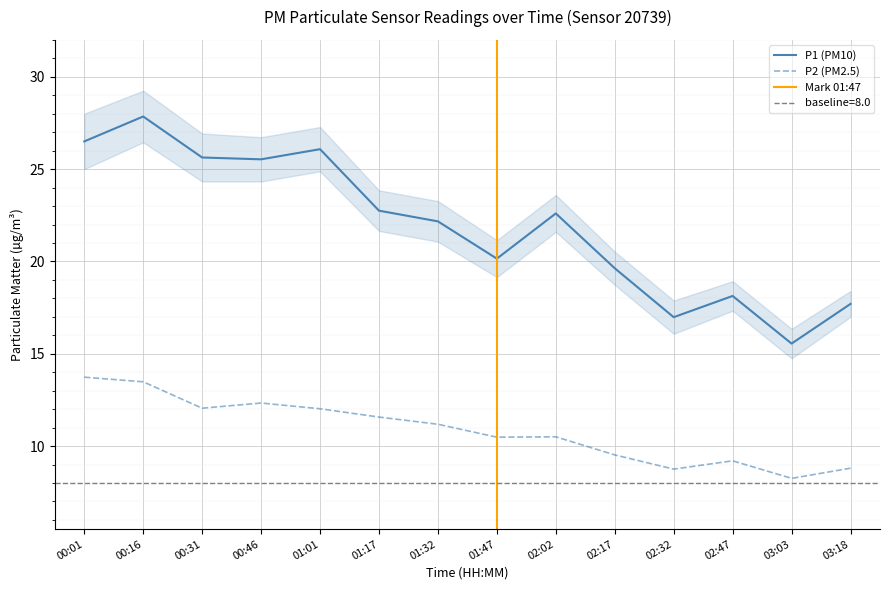

True or false: P1 (PM10) and P2 (PM2.5) intersect in this chart.

False